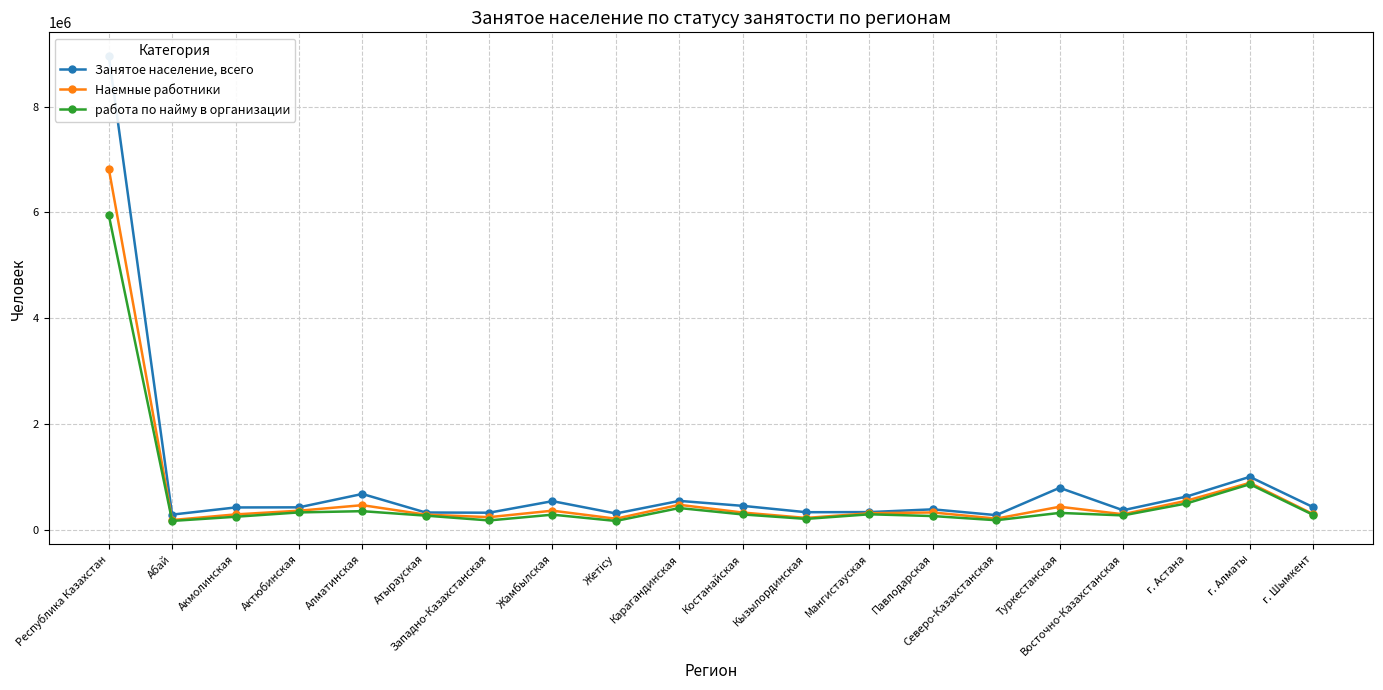

True or false: Наемные работники has a value of 328051 at Павлодарская.

True